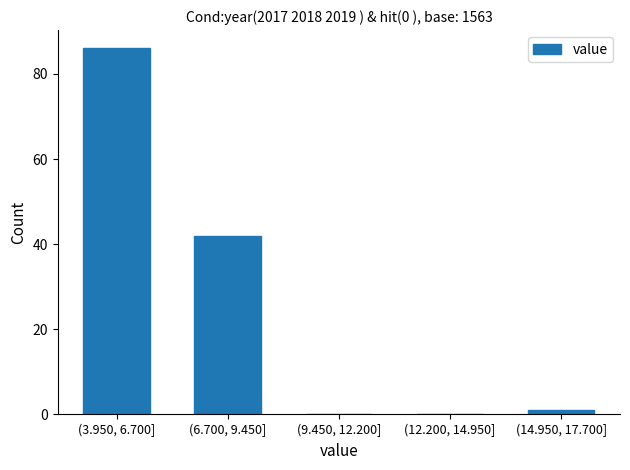

Reading left to right, extract all data points from this chart.

(3.950, 6.700]=86	(6.700, 9.450]=42	(9.450, 12.200]=0	(12.200, 14.950]=0	(14.950, 17.700]=1